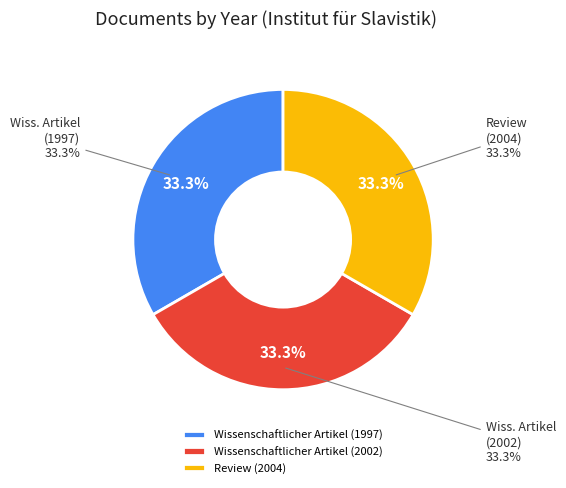

To the nearest percent, what portion does Wissenschaftlicher Artikel (1997) represent?

33%